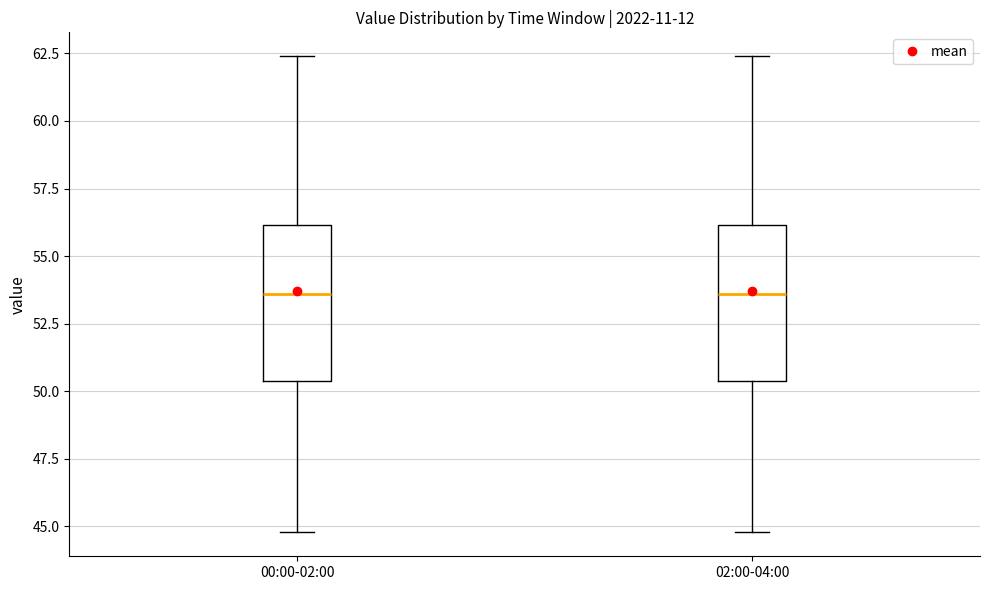

Reading left to right, read every box against the y-axis: the position of its median line, the range the box covers, and the ends of its whiskers. The values are not printed on the chart, so give them approximately, as read against the axis.

00:00-02:00: median 53.5, box 50.5 to 56.0, whiskers 45.0 to 62.5
02:00-04:00: median 53.5, box 50.5 to 56.0, whiskers 45.0 to 62.5